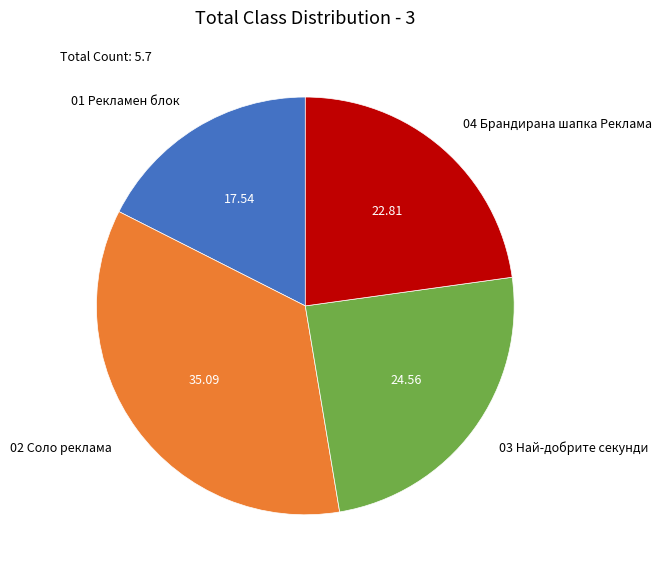

The 01 Рекламен блок slice represents 5% of the pie. True or false?

False